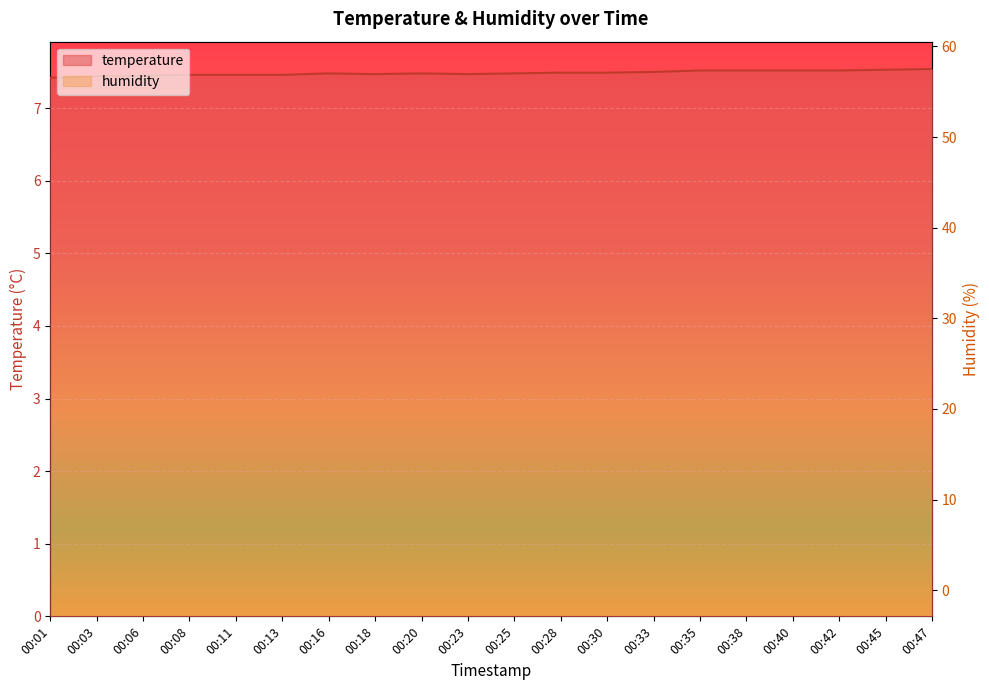

How many distinct data groups are displayed?

2